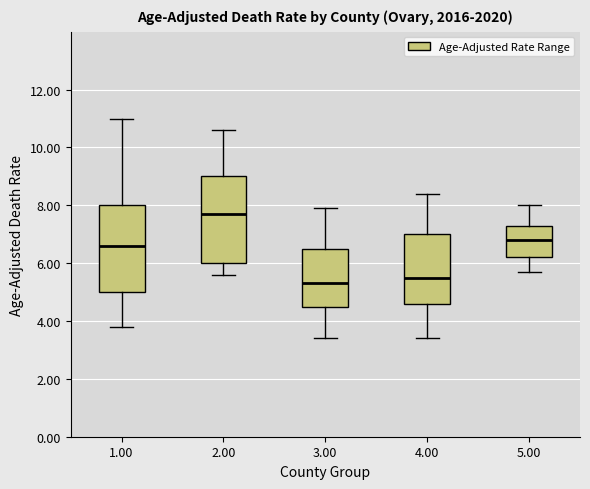

Where does the median line of the box at x = 5.00 sit on the y-axis? The values are not printed on the chart, so give them approximately, as read against the axis.

6.8